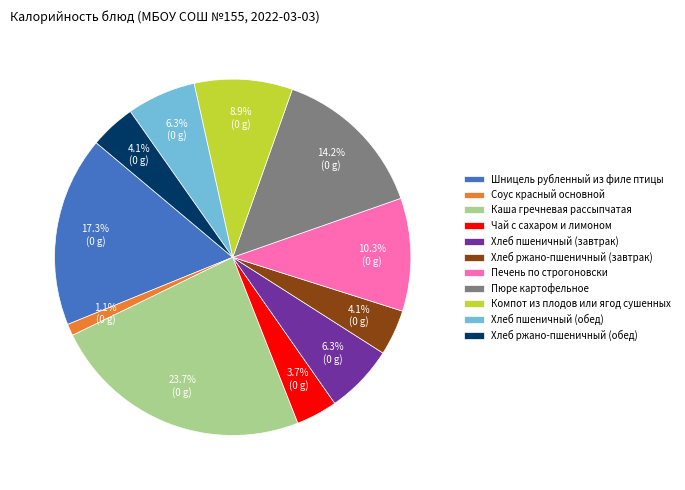

To the nearest percent, what is the average slice percentage?

9%